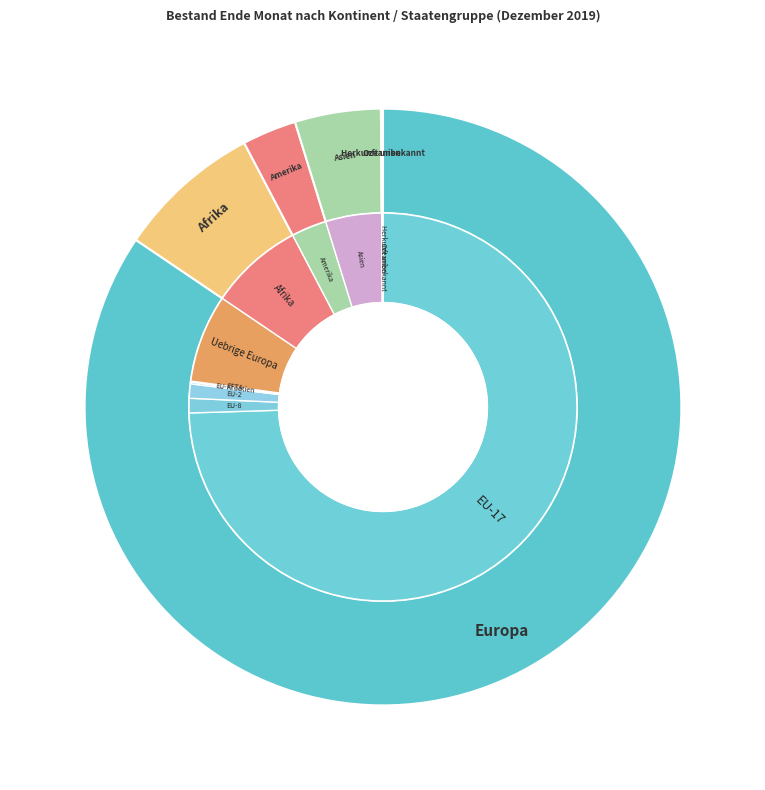

The Afrika slice represents 8% of the pie. True or false?

True